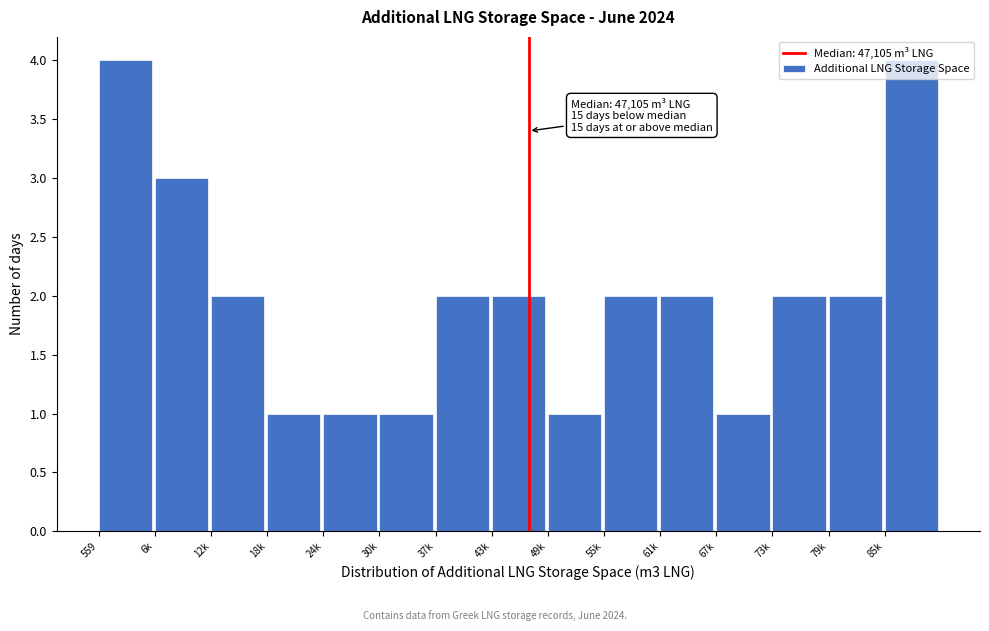

What is the label of the 12th bar from the right?

18k